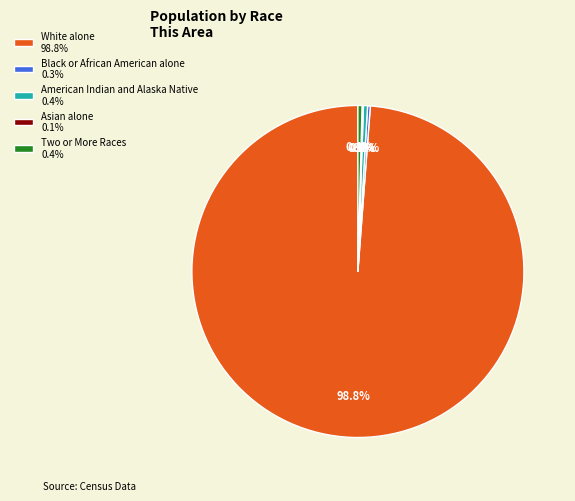

Which slice represents more than half of the pie?

White alone 98.8%